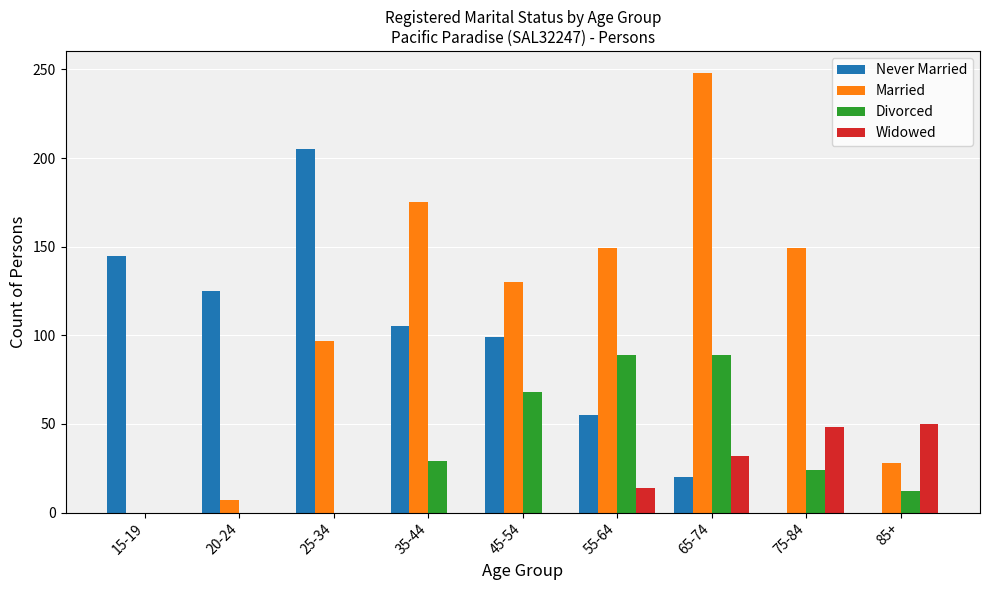

Reading right to left, extract all data points from this chart.

Never Married: 85+=0	75-84=0	65-74=20	55-64=55	45-54=99	35-44=105	25-34=205	20-24=125	15-19=145
Married: 85+=28	75-84=149	65-74=248	55-64=149	45-54=130	35-44=175	25-34=97	20-24=7	15-19=0
Divorced: 85+=12	75-84=24	65-74=89	55-64=89	45-54=68	35-44=29	25-34=0	20-24=0	15-19=0
Widowed: 85+=50	75-84=48	65-74=32	55-64=14	45-54=0	35-44=0	25-34=0	20-24=0	15-19=0